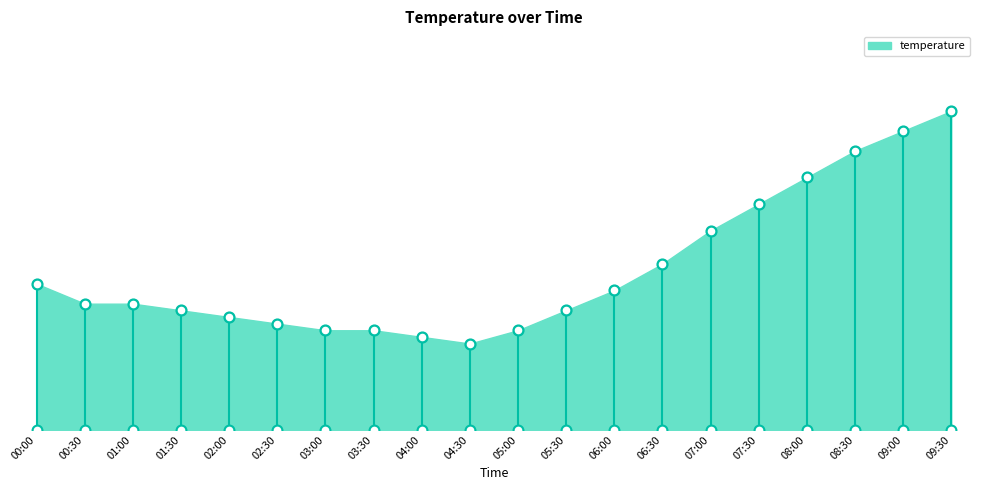

Which has a higher value, 07:30 or 03:00?

07:30